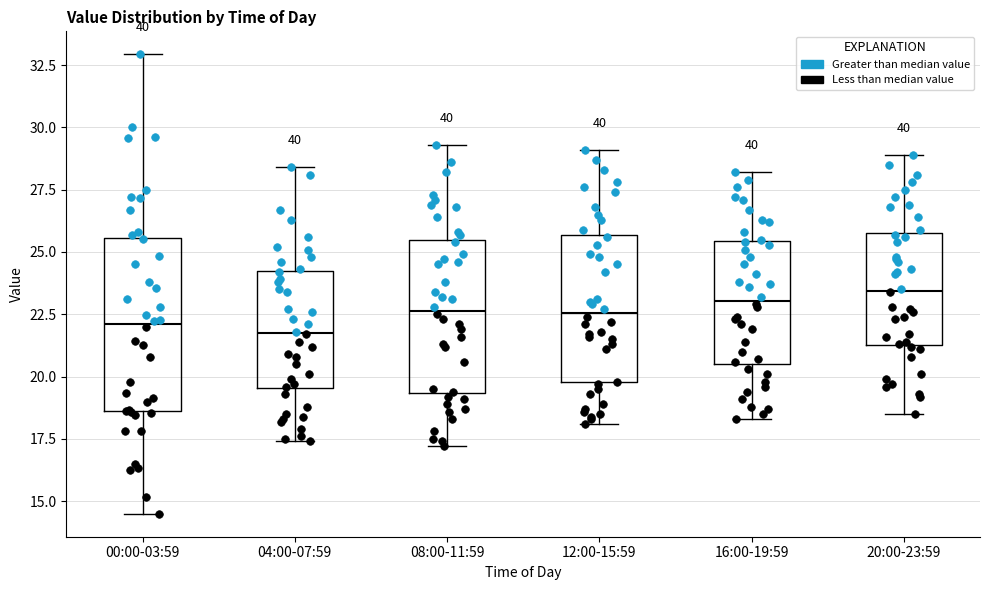

Comparing the boxes themselves (not the whiskers), which one is the tallest?

00:00-03:59